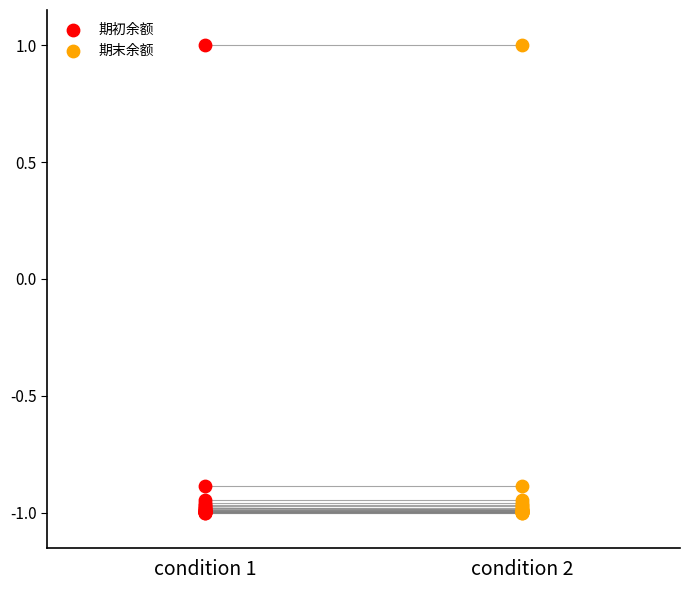

What are all the series names shown in the legend?

期初余额, 期末余额